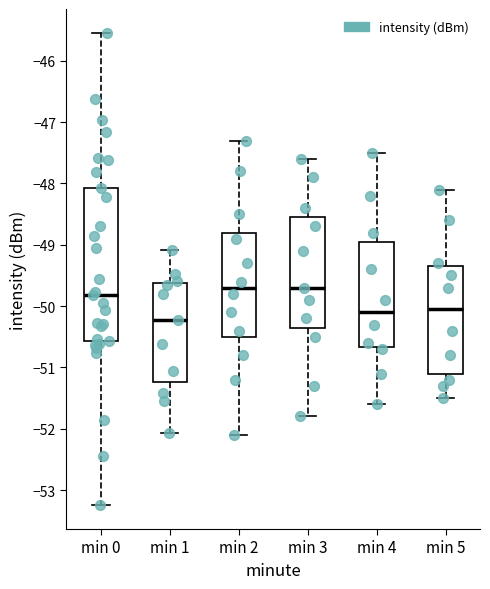

Which box has the lowest median line?

min 1